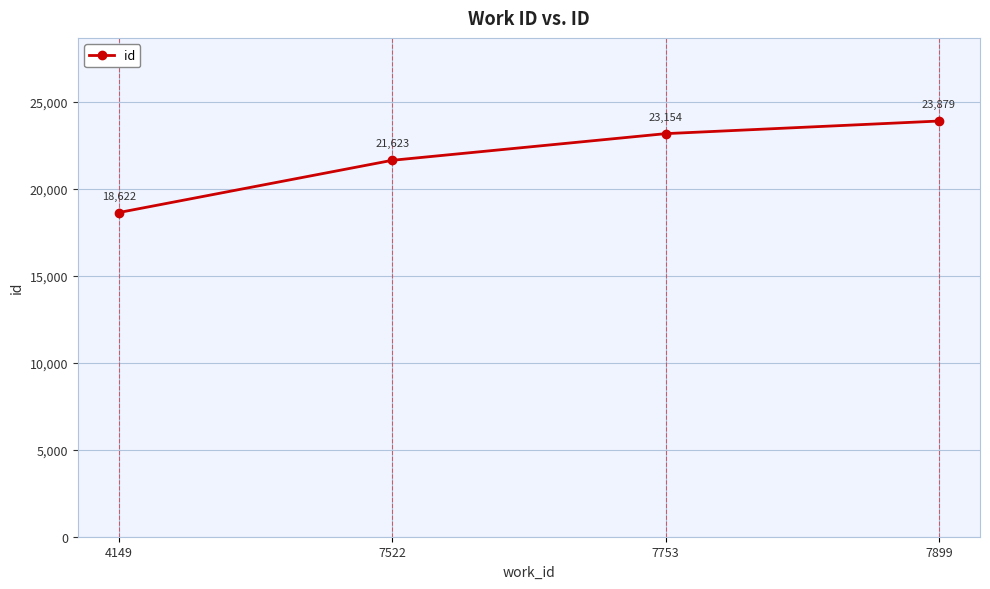

True or false: the data shows 23154 at 7753.

True